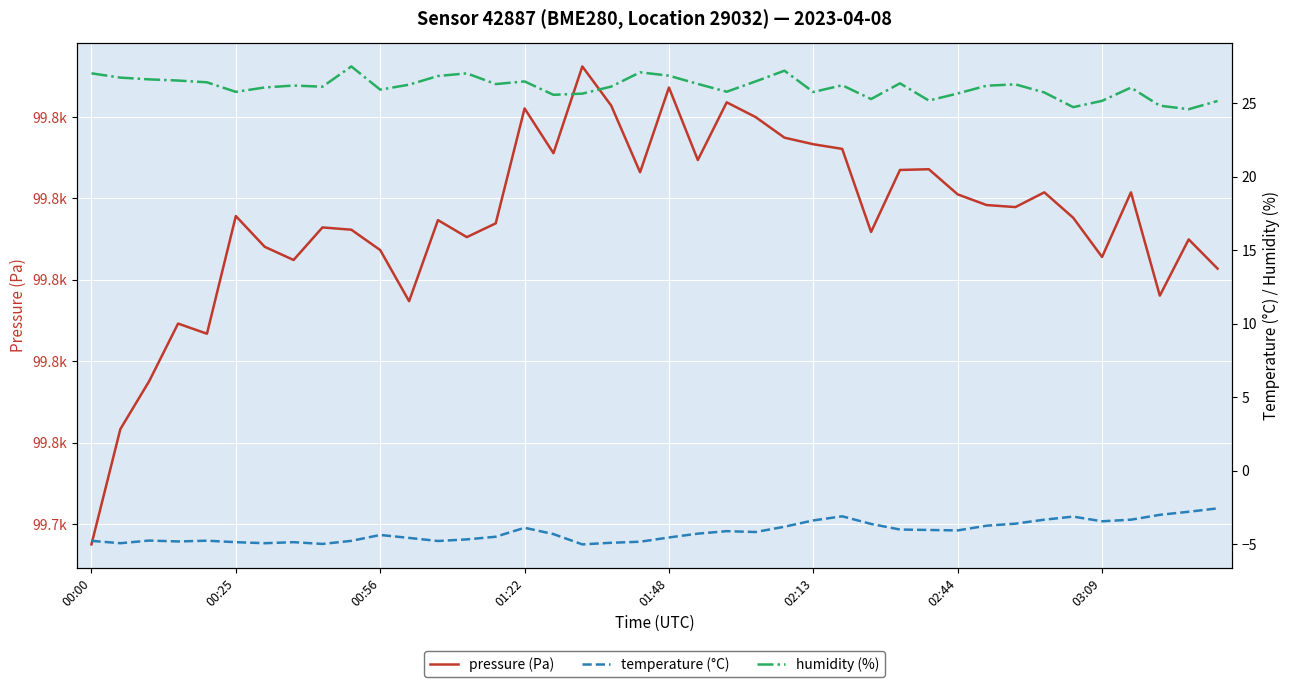

How many series are shown in this chart?

3